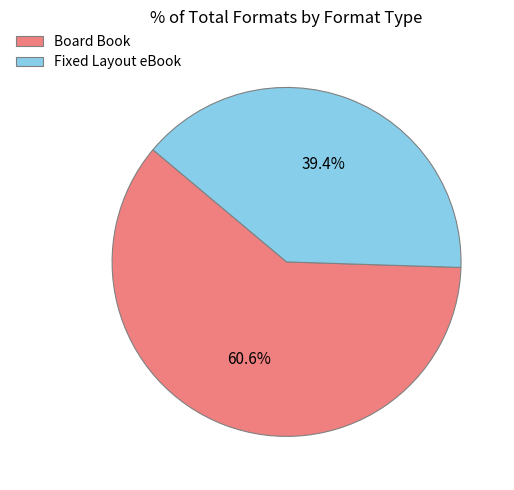

True or false: Fixed Layout eBook accounts for 39% of the total.

True